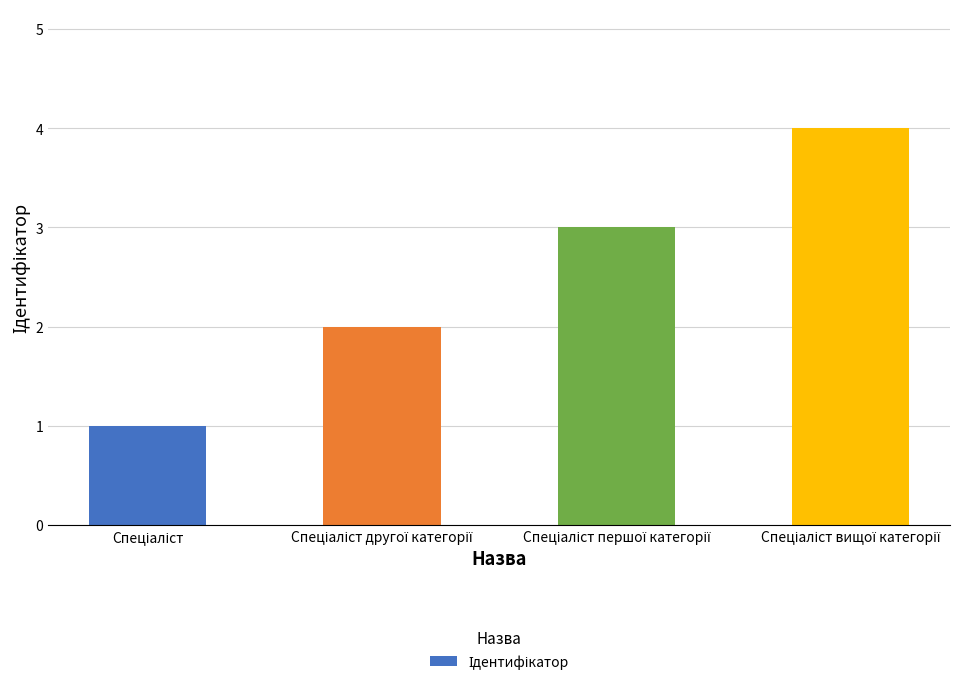

What is the greatest value displayed?

4